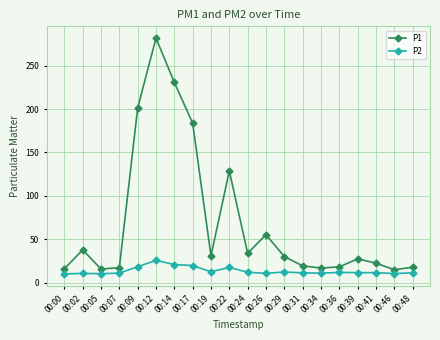

Which series has the widest spread of values?

P1